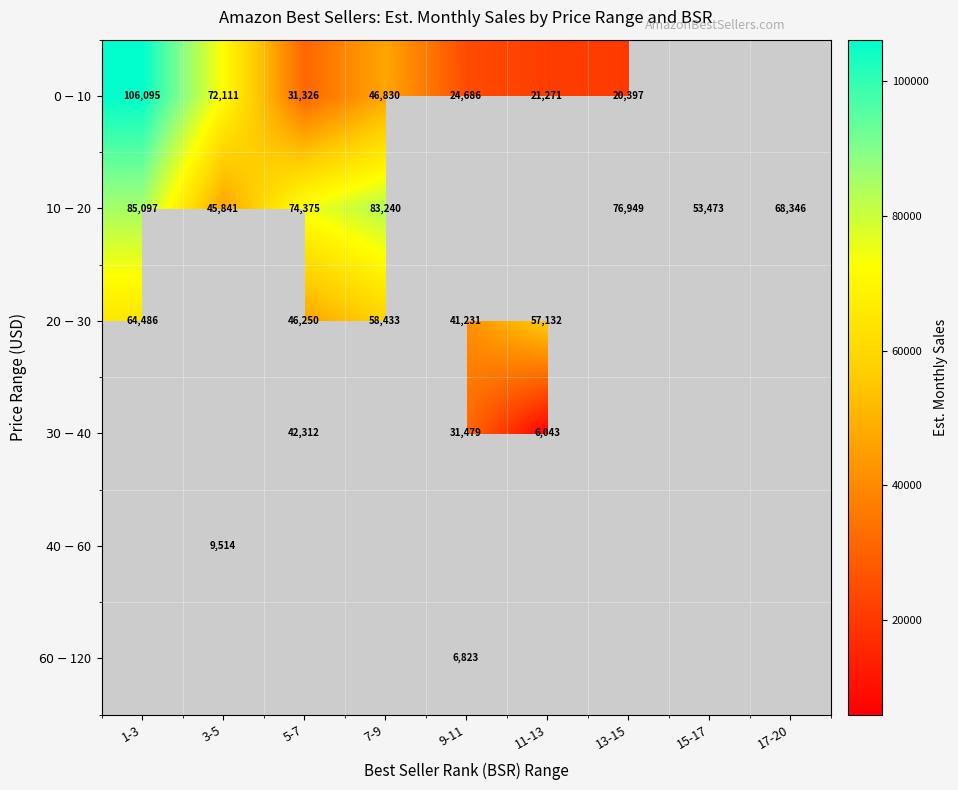

Between 7-9 and 15-17, which is larger?

7-9